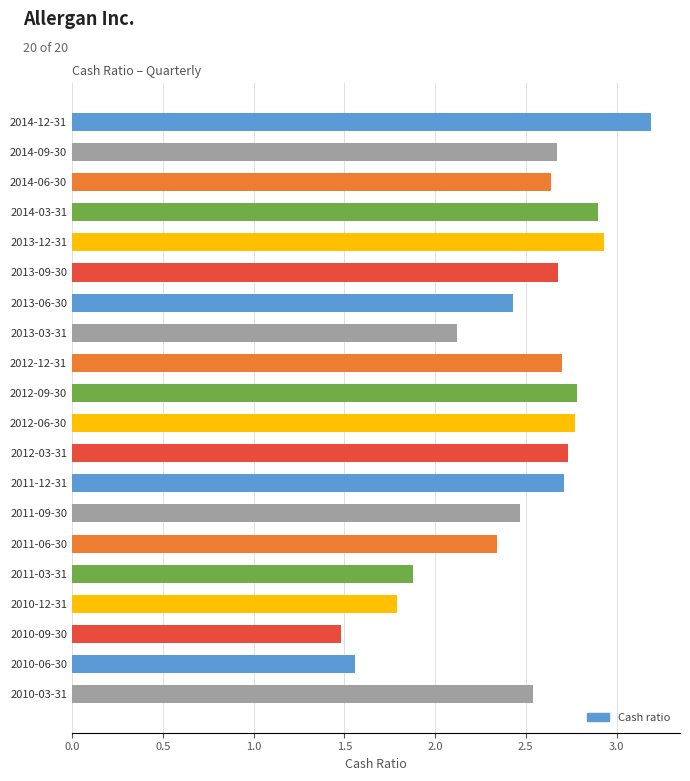

How many categories are shown in the chart?

20